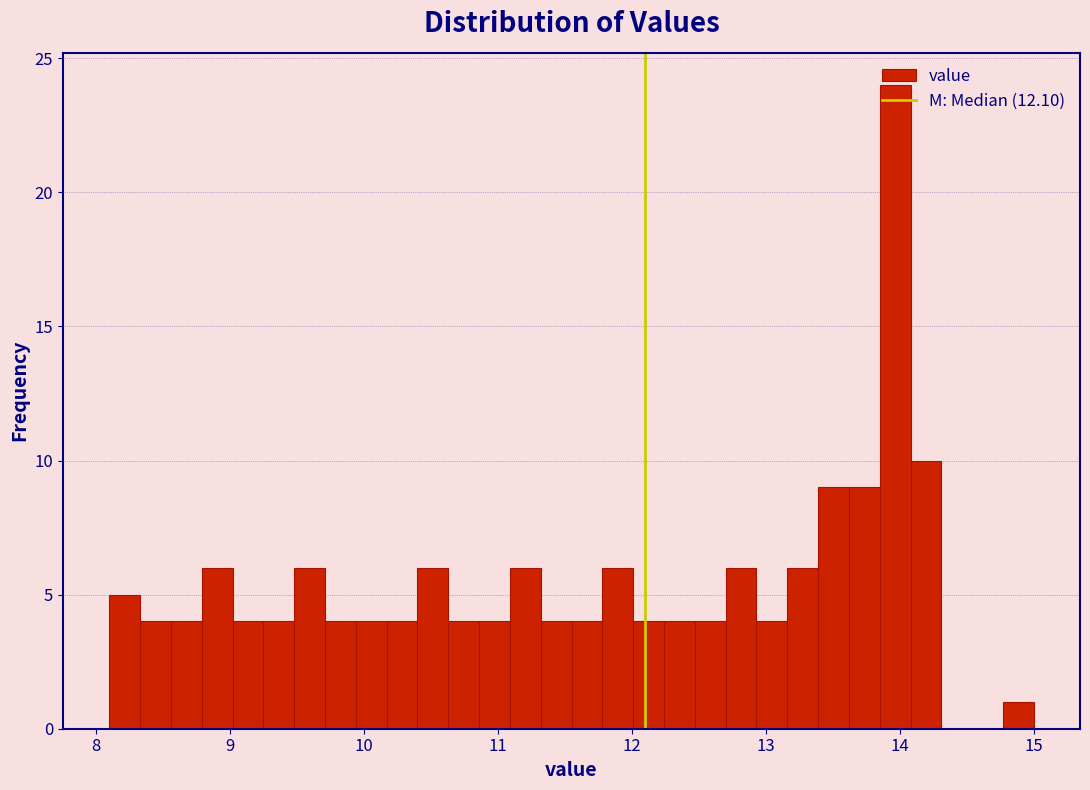

Read against the x-axis, roughly where is the centre of the tallest bar?

14.0